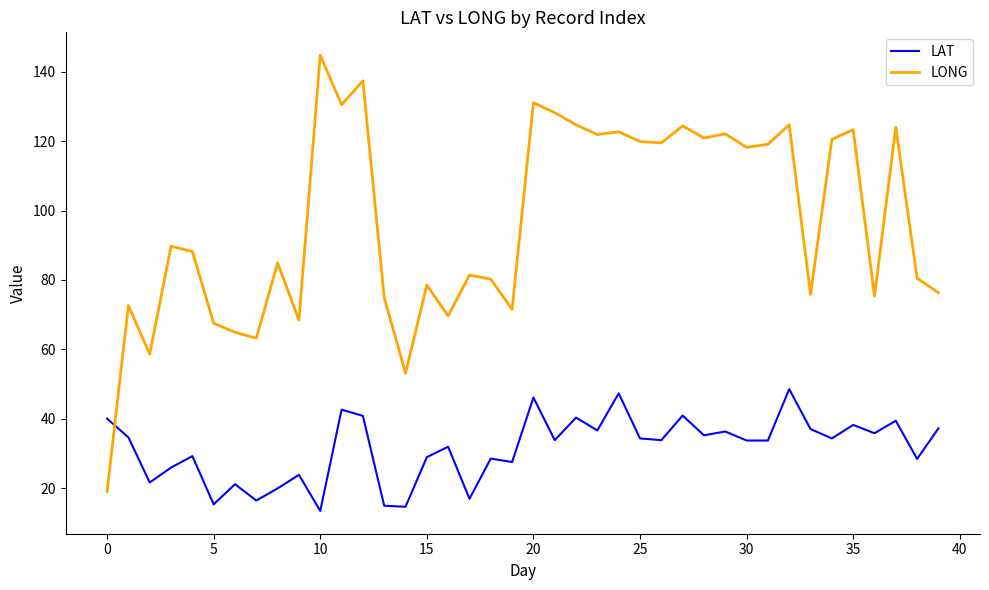

In LONG, how many points are lower than both neighbors (excluding endpoints)?

13